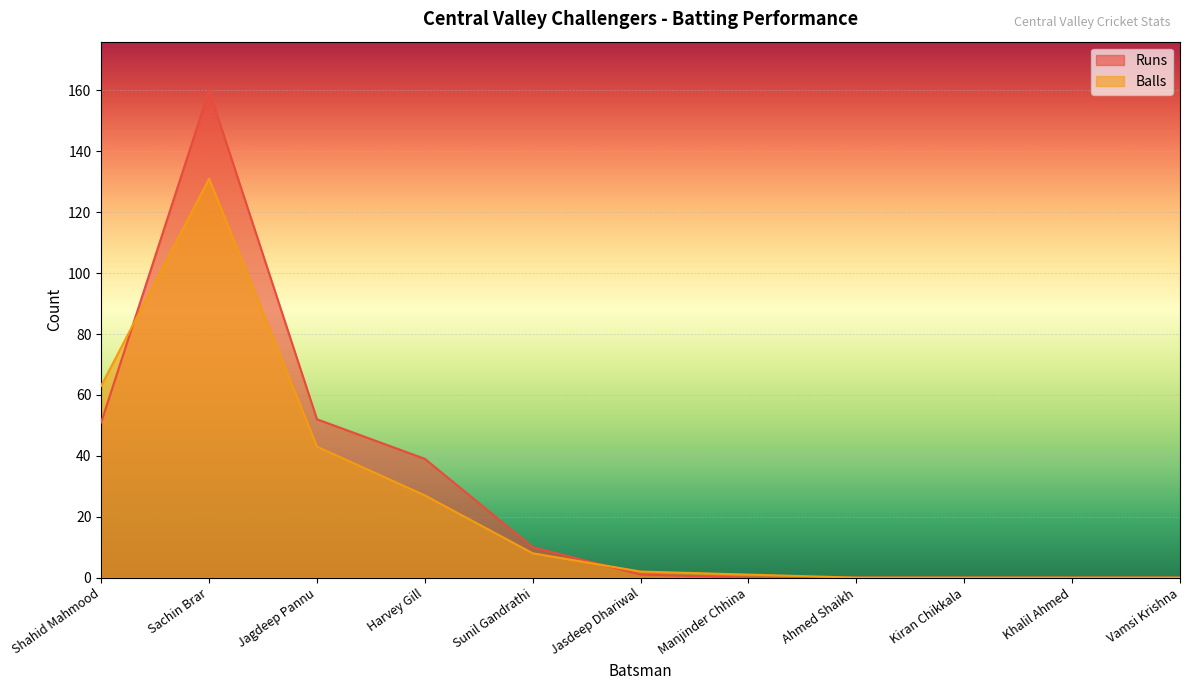

Does the chart display data point markers on the line(s)?

No